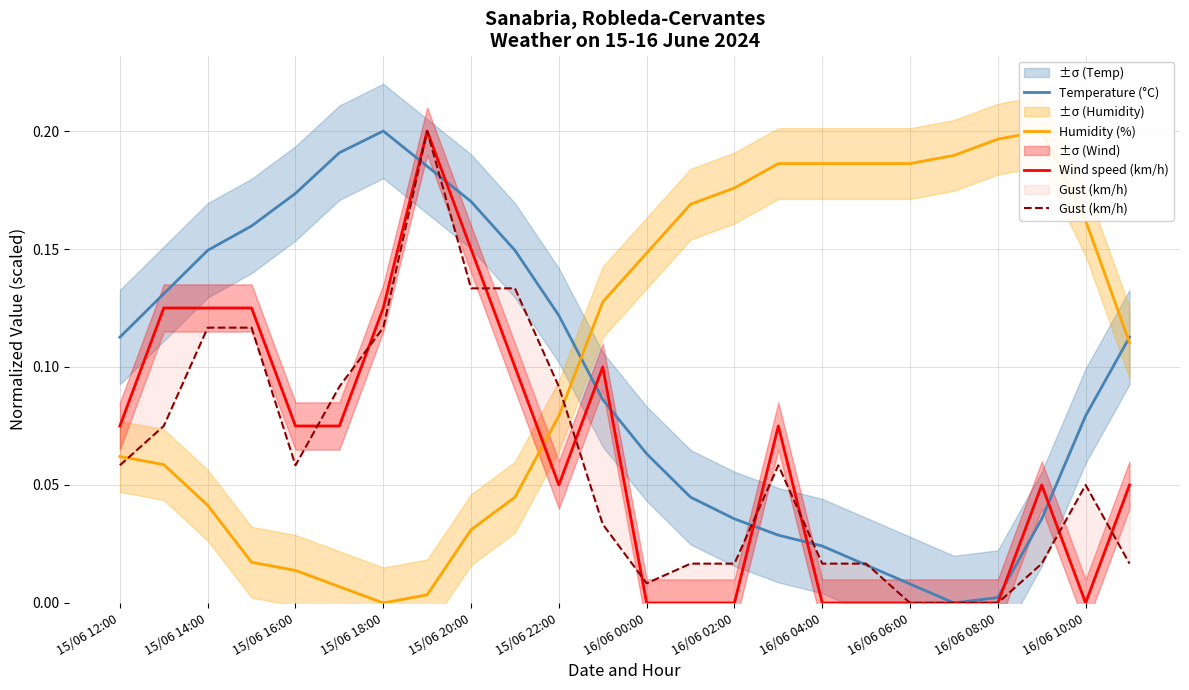

Which category has the highest value in the Temperature (°C) series?

15/06 18:00